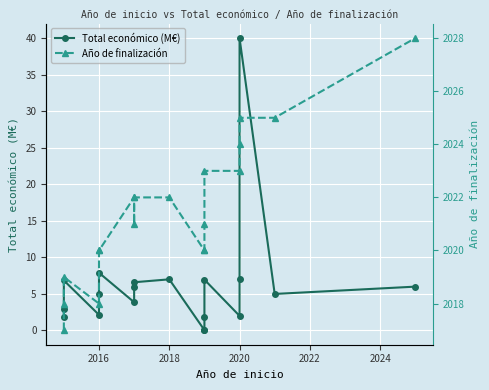

What is the sum of all Total económico (M€) values?

119.1